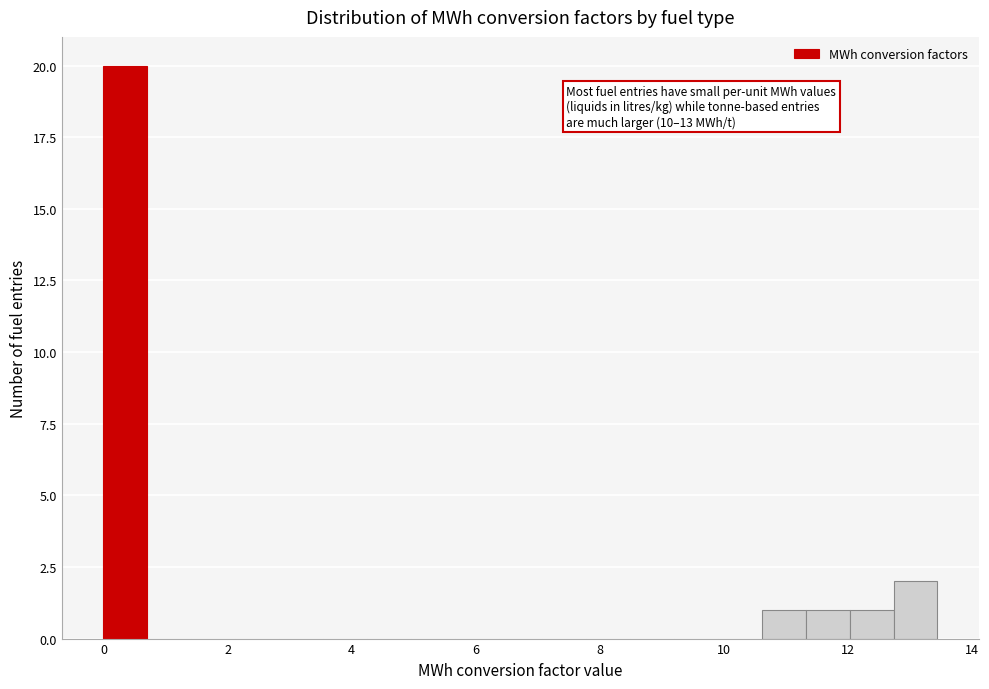

Read against the x-axis, roughly where is the centre of the tallest bar?

0.4